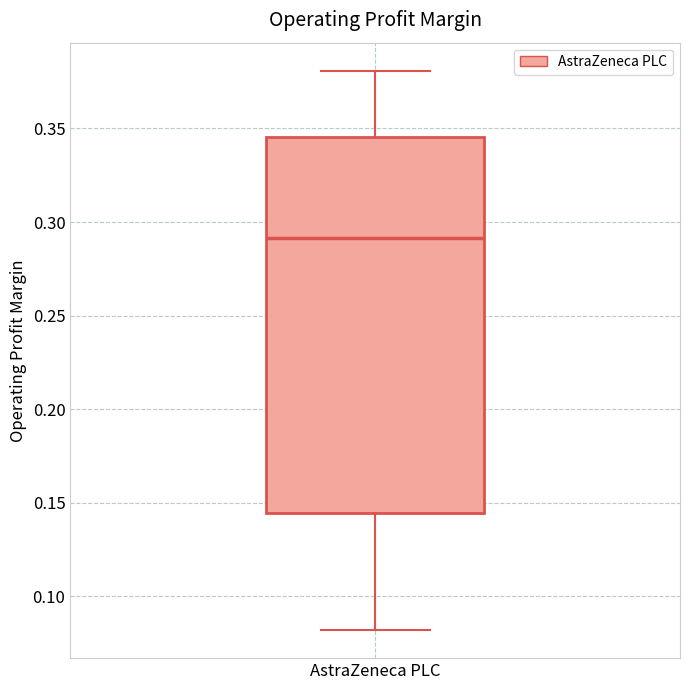

Read this box plot against the y-axis: the position of the median line, the range covered by the box, and the ends of both whiskers. The values are not printed on the chart, so give them approximately, as read against the axis.

median 0.290, box 0.145 to 0.345, whiskers 0.080 to 0.380